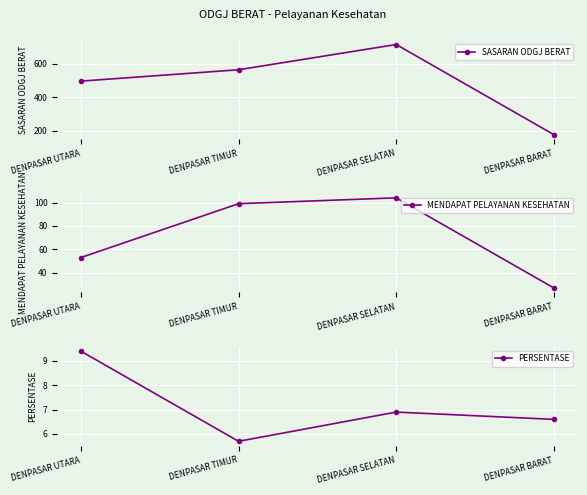

How many lines are shown in the chart?

3